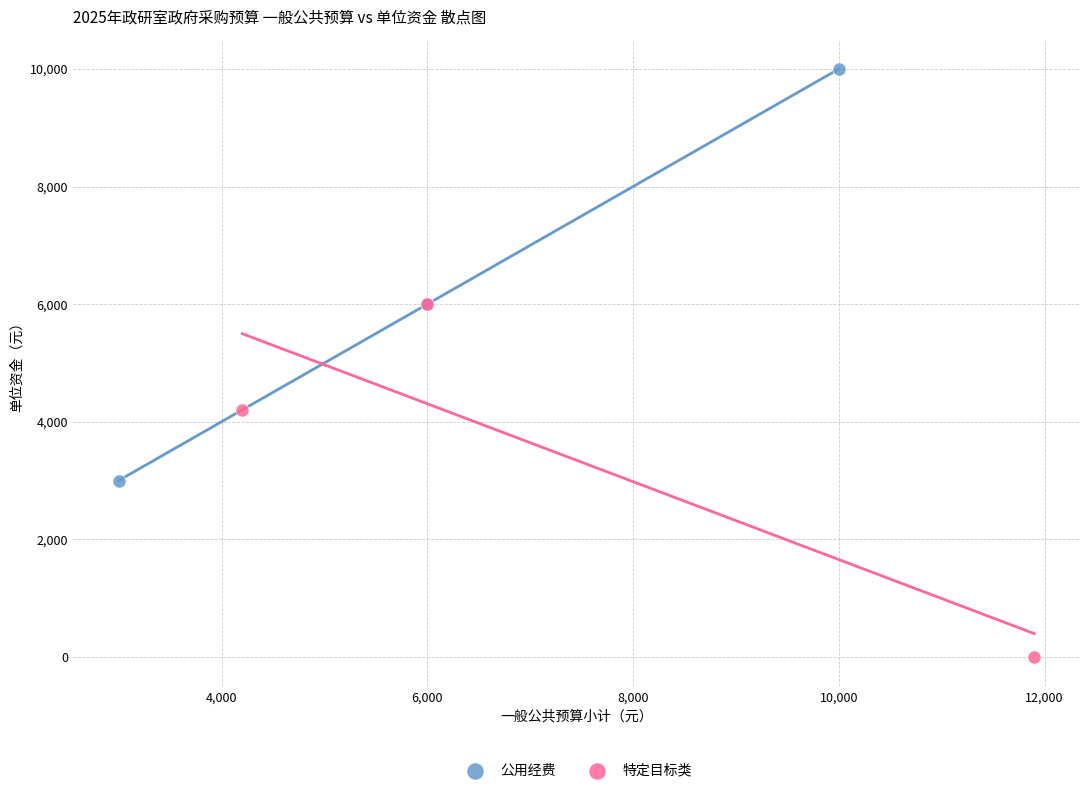

Which series reaches the maximum Y coordinate?

公用经费